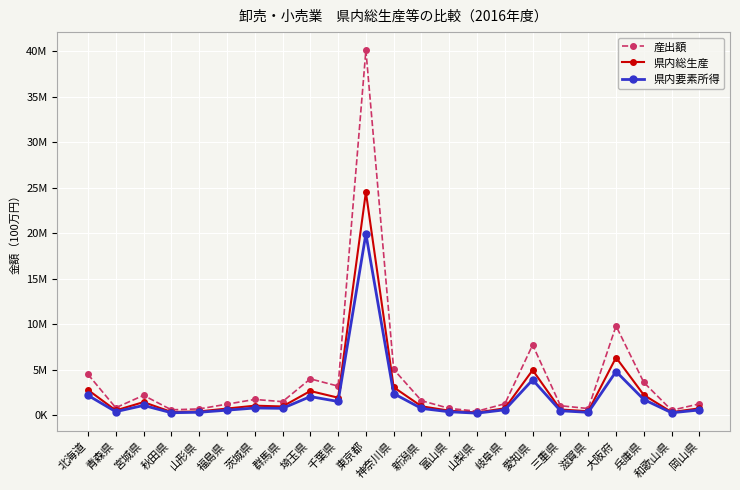

True or false: 県内要素所得 and 産出額 intersect in this chart.

False